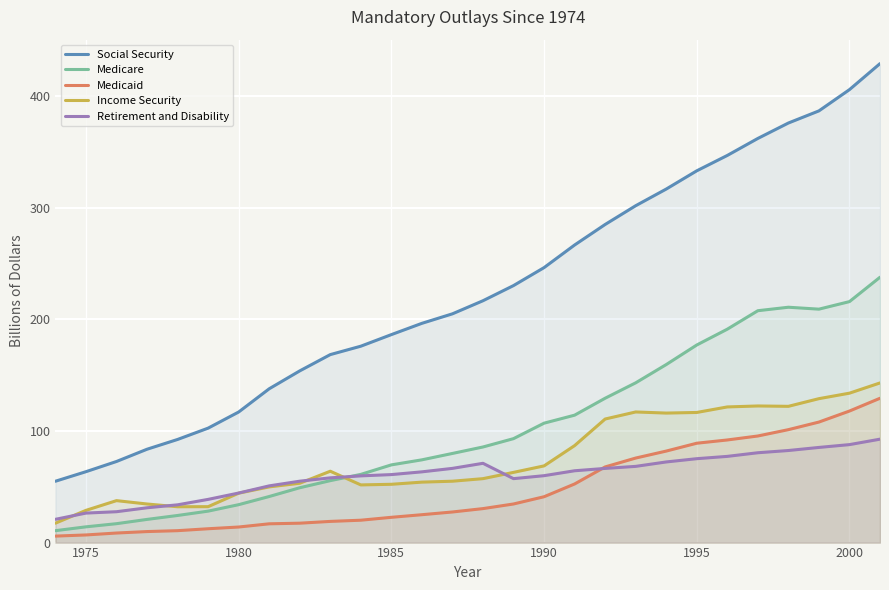

What is the maximum value shown in the chart?

429.4